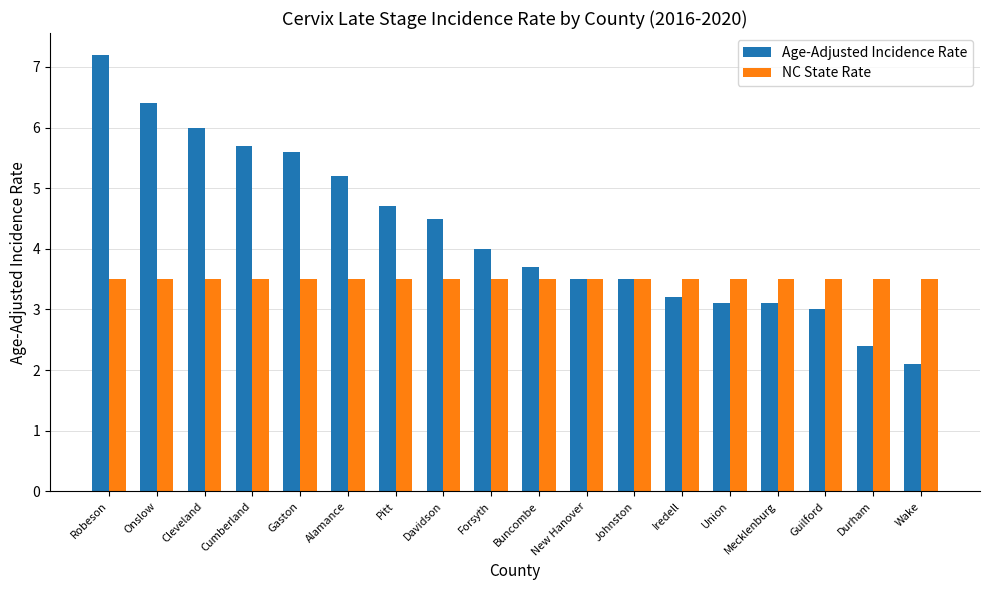

Does the chart contain any negative values?

No